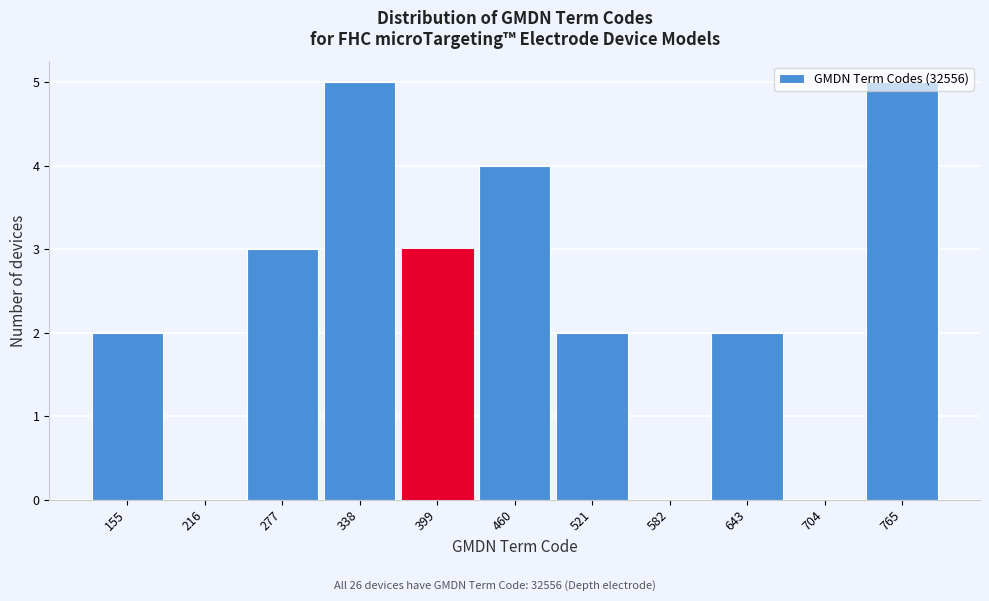

Reading left to right, transcribe this chart: for each bar, give the range it covers on the x-axis and its height. Neither the bar edges nor the heights are printed on the chart, so give them approximately, as read against the axes.

125 to 186: 2
186 to 247: 0
247 to 308: 3
308 to 369: 5
369 to 430: 3
430 to 491: 4
491 to 552: 2
552 to 613: 0
613 to 674: 2
674 to 735: 0
735 to 796: 5